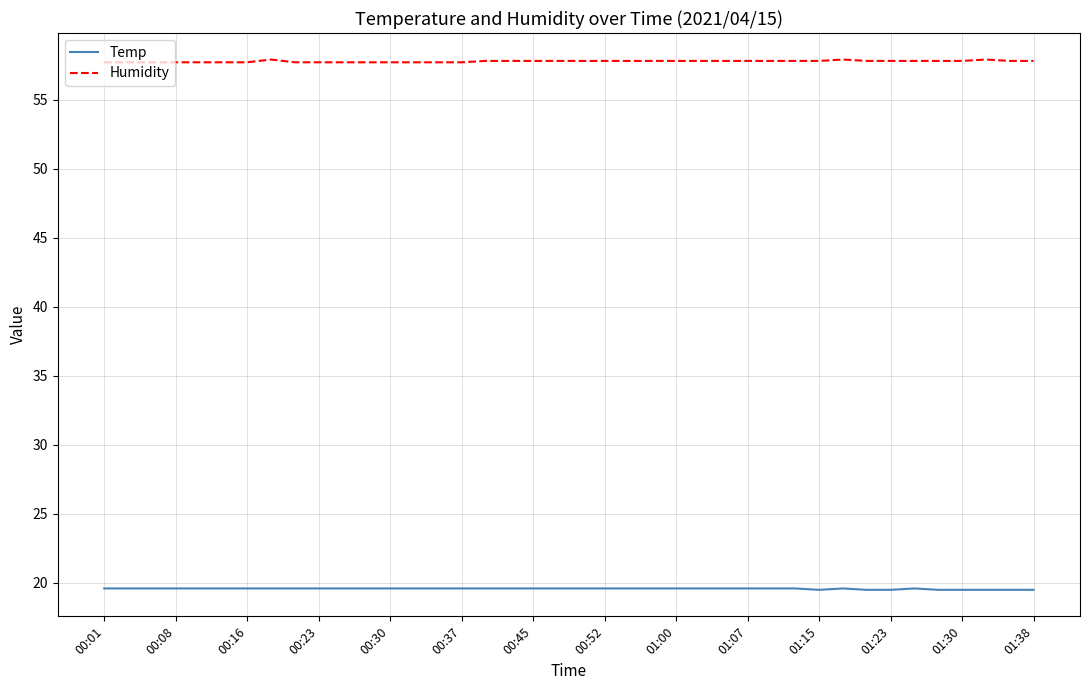

Rank the series by their maximum value, from lowest to highest.

Temp, Humidity